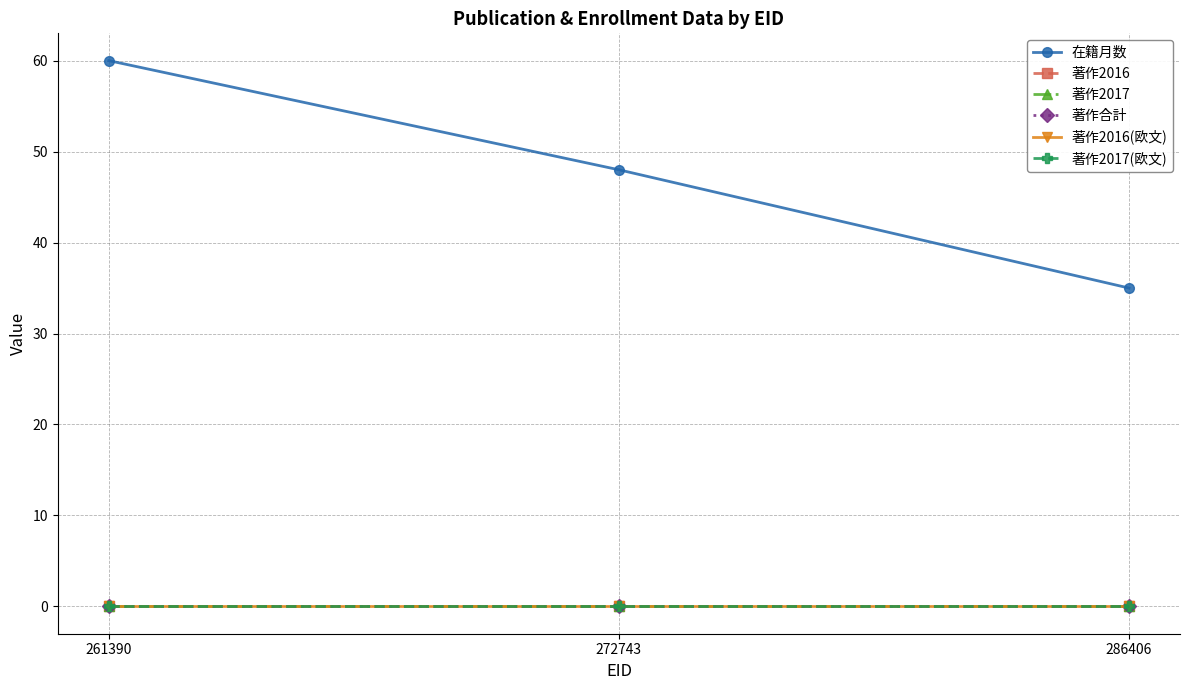

Between 286406 and 272743, which is larger?

272743